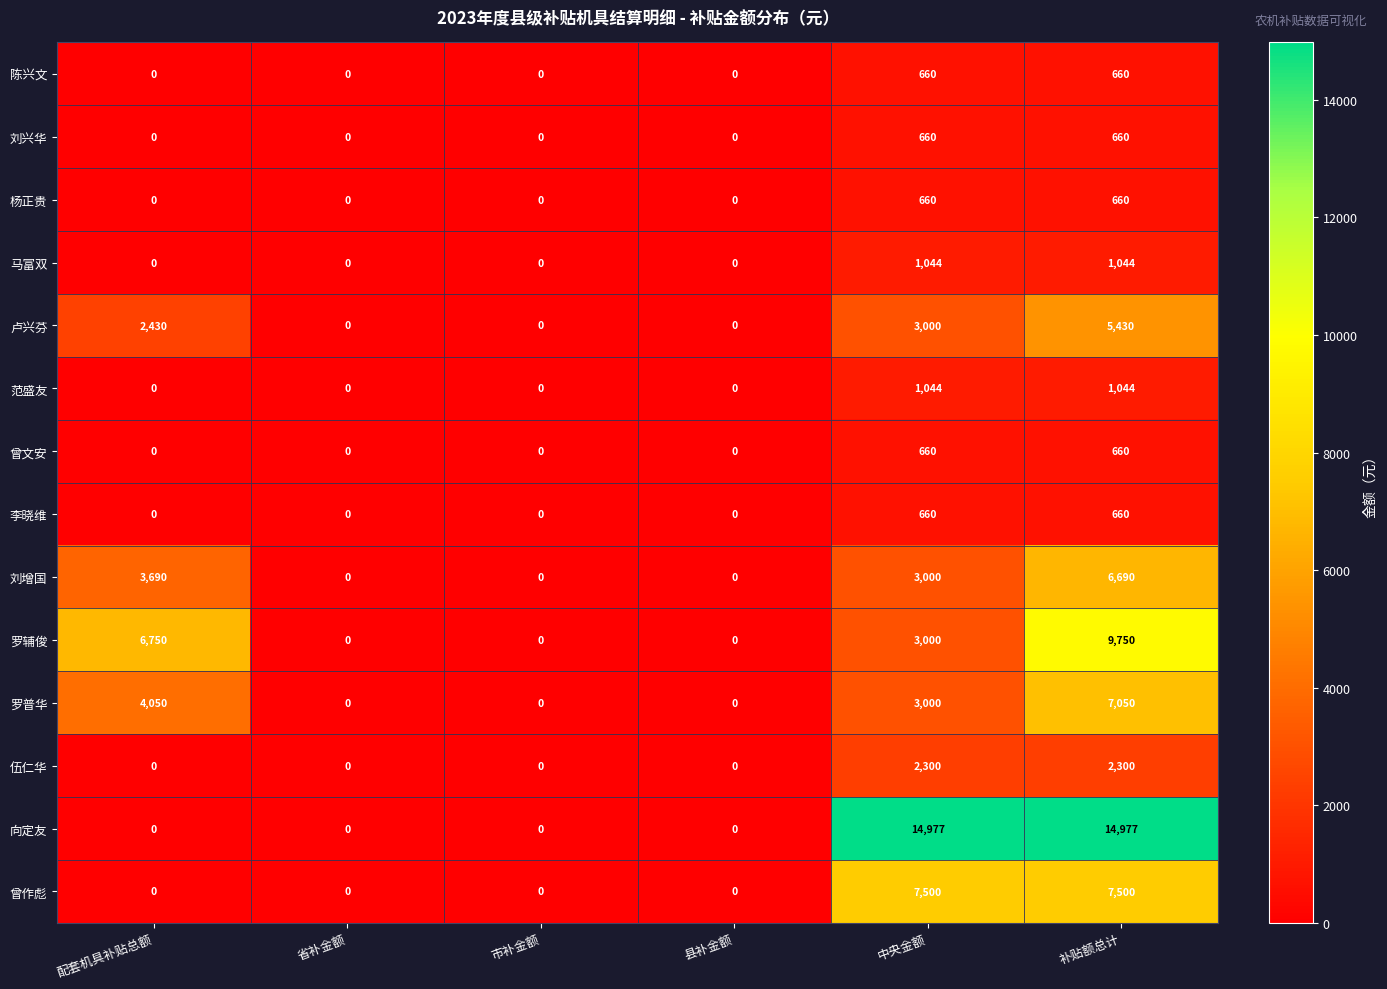

What is the greatest value displayed?

14977